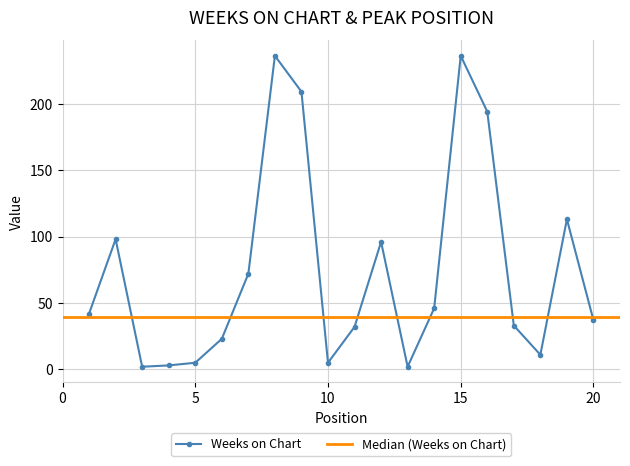

True or false: the data has more than 2 interior local peaks.

True